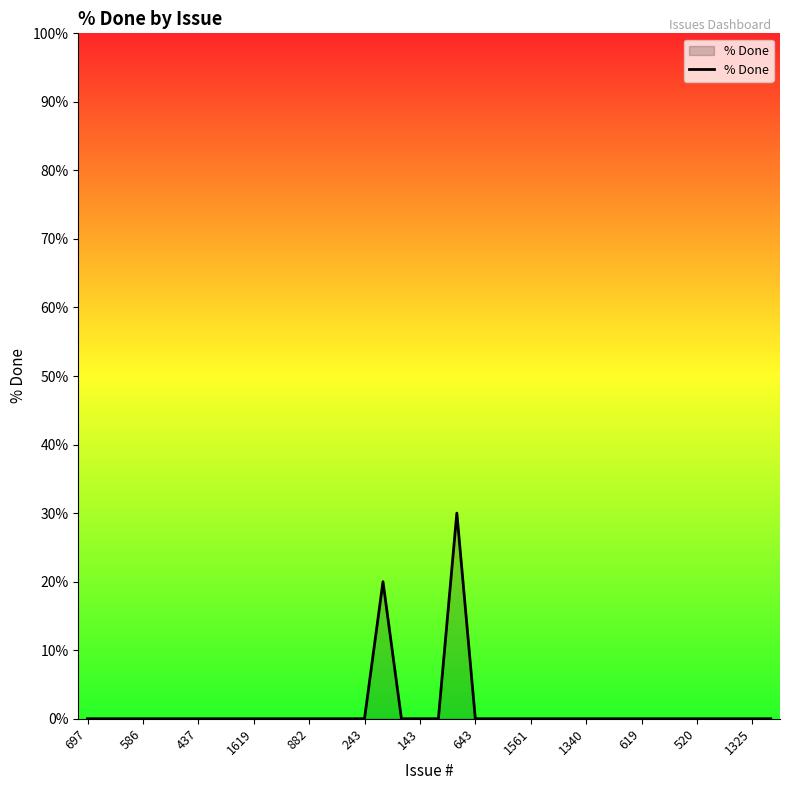

What is the maximum value shown in the chart?

30